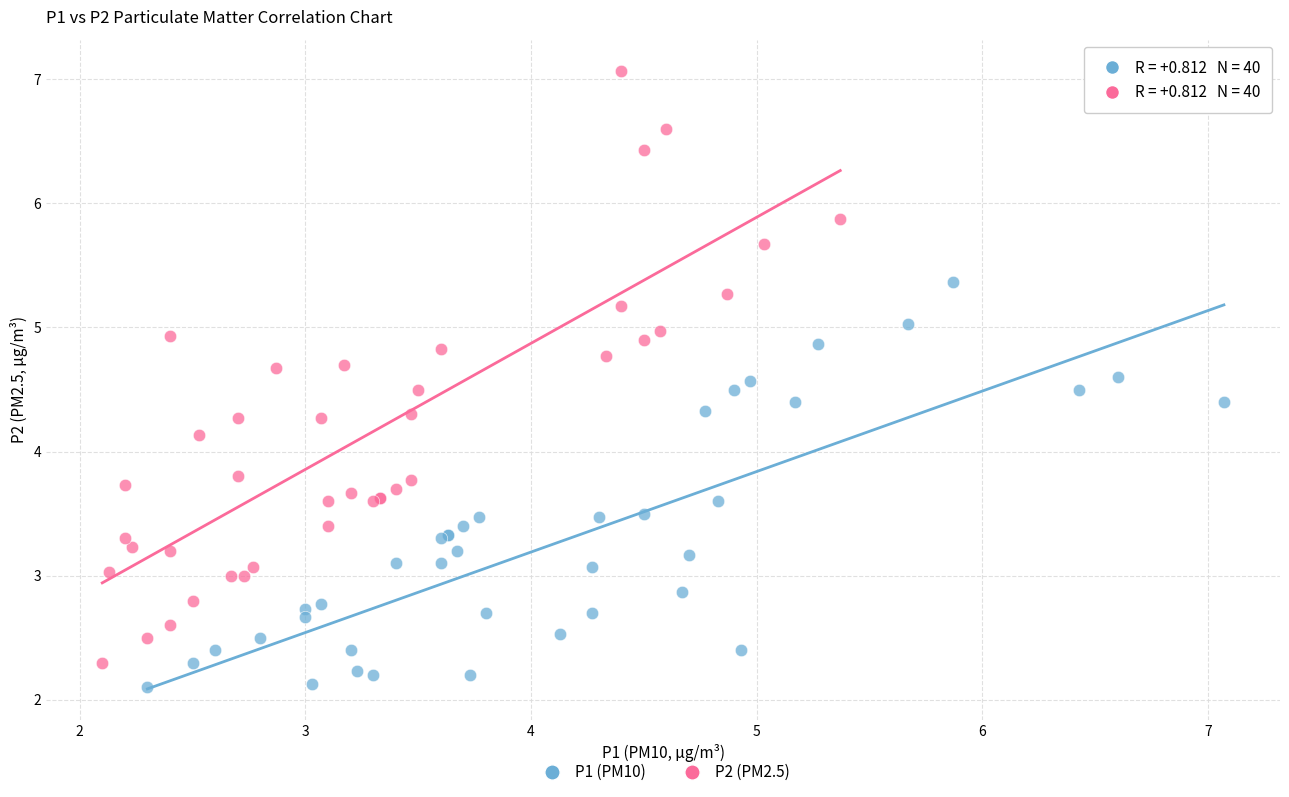

Which series contains the highest Y value?

P2 (PM2.5)